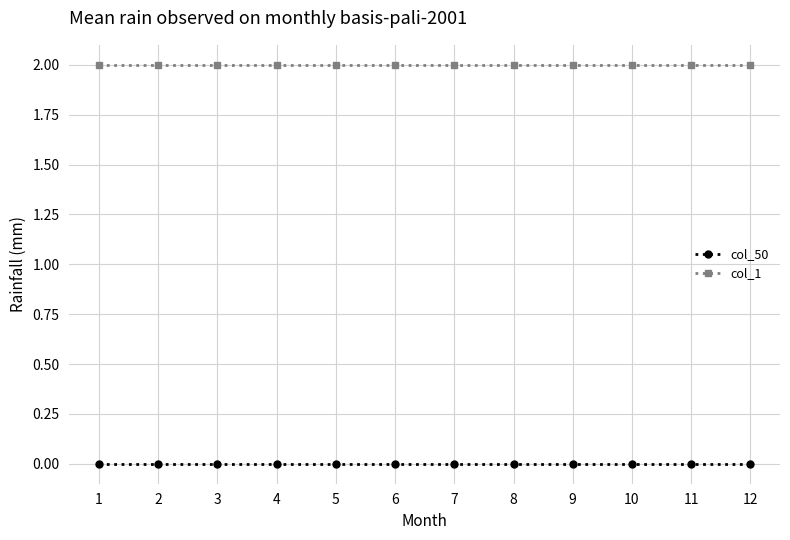

List the series in order of their peak value, lowest first.

col_50, col_1